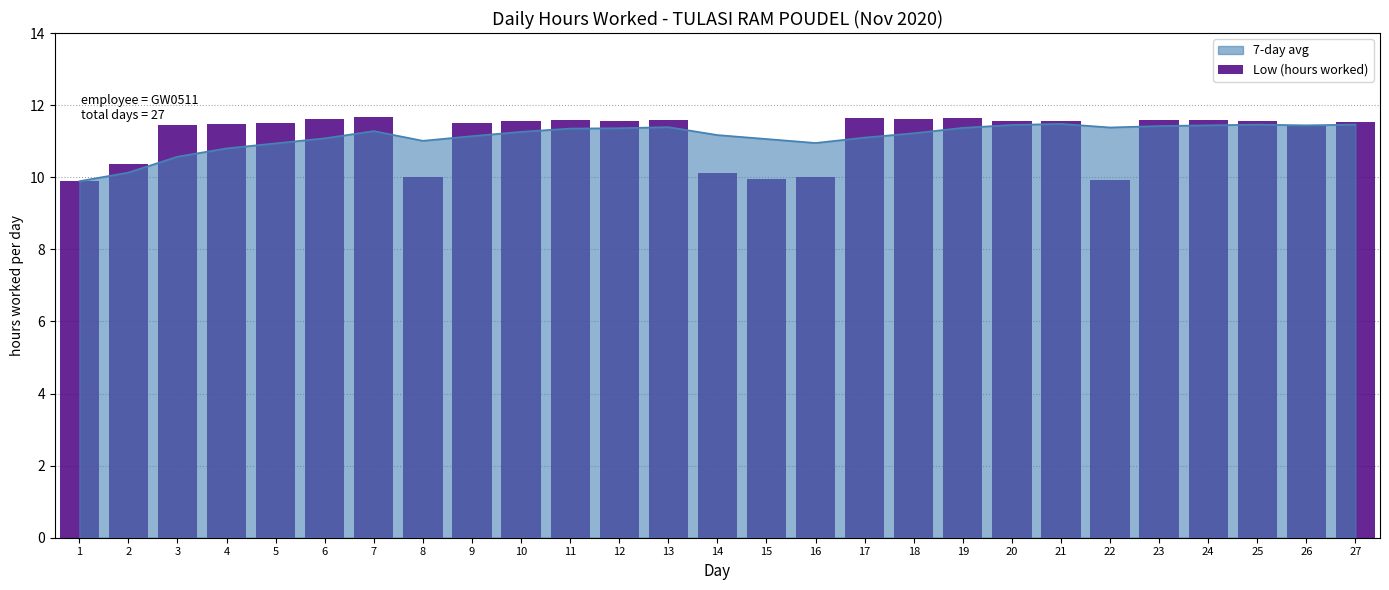

What is the minimum value for 7-day avg?

9.9